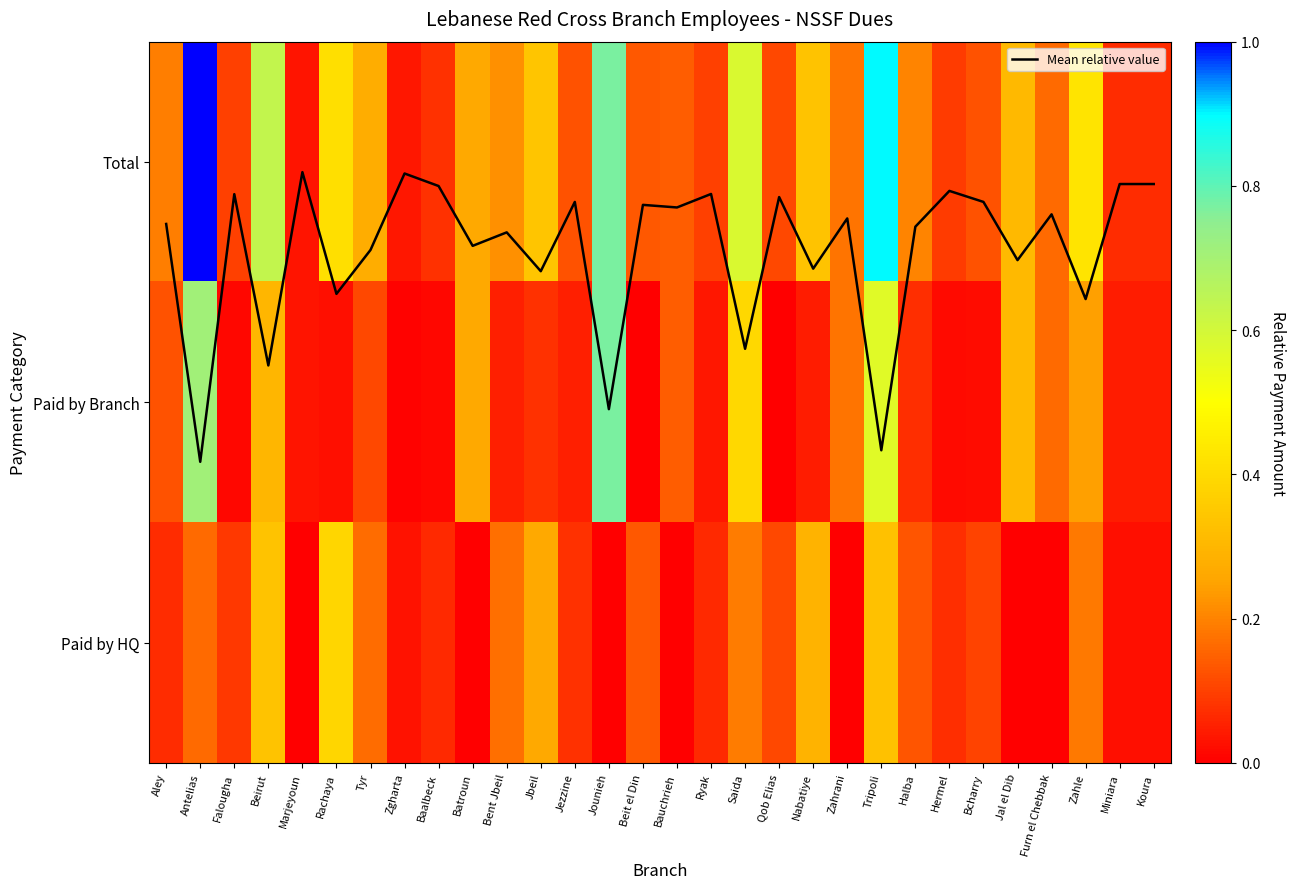

What is the sum of the Paid by Branch values at Furn el Chebbak and Tripoli?

0.7